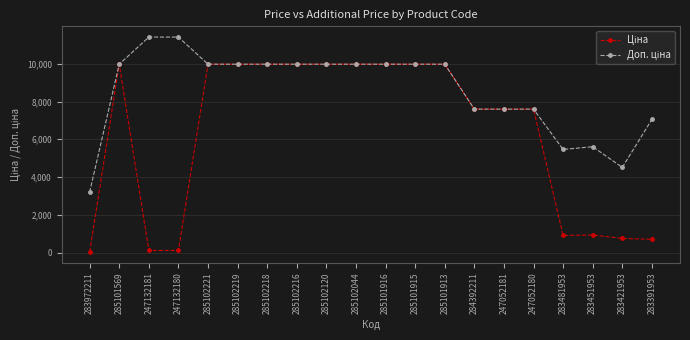

What is the greatest value displayed?

11410.0